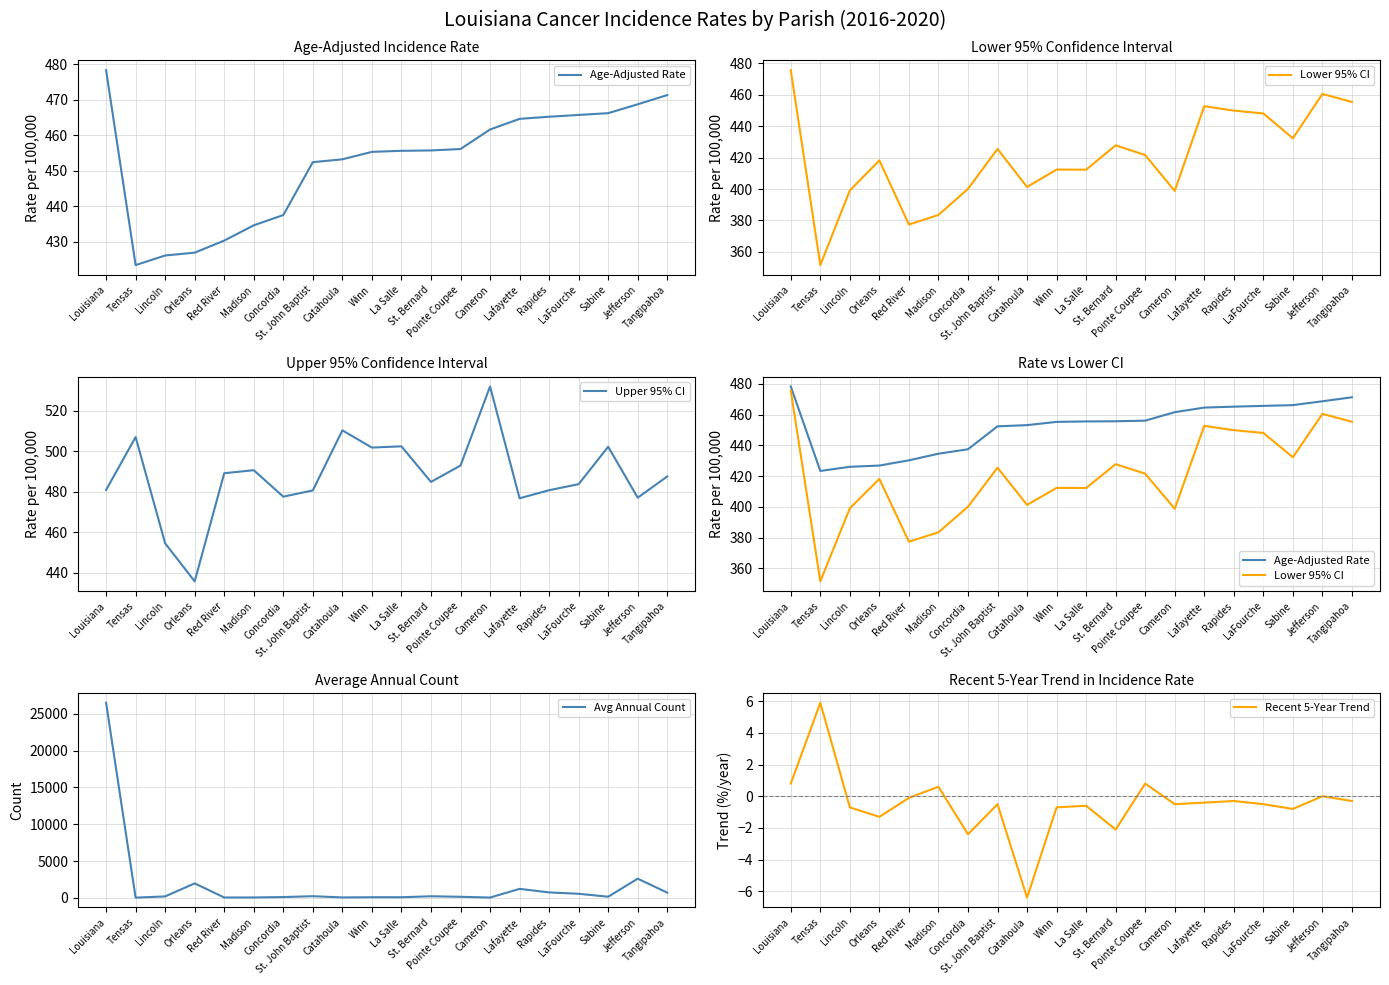

Is it true that Age-Adjusted Rate equals 693.5 at La Salle?

False